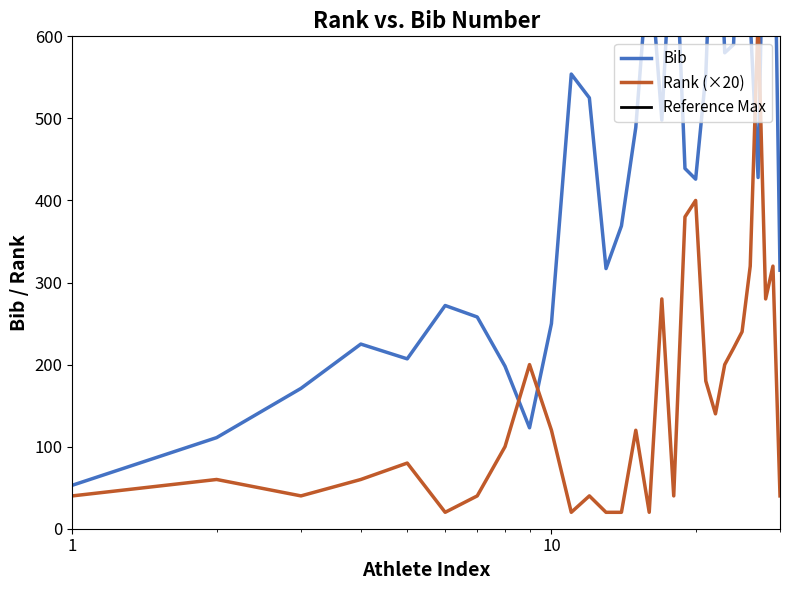

Which category has the highest value in the Rank series?

27